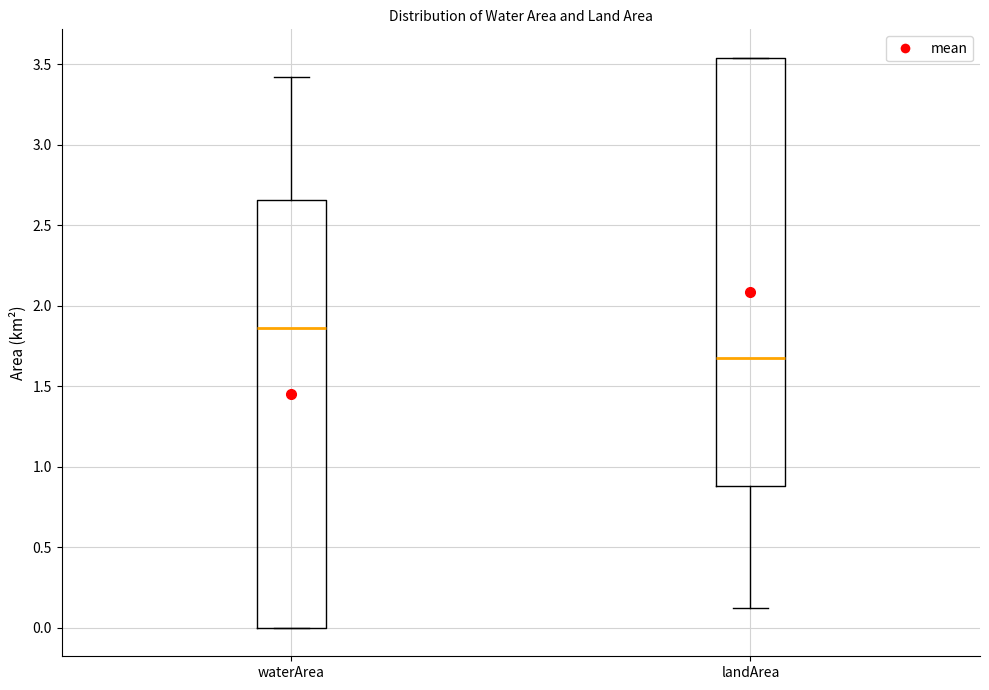

Which box's median line is the highest?

waterArea